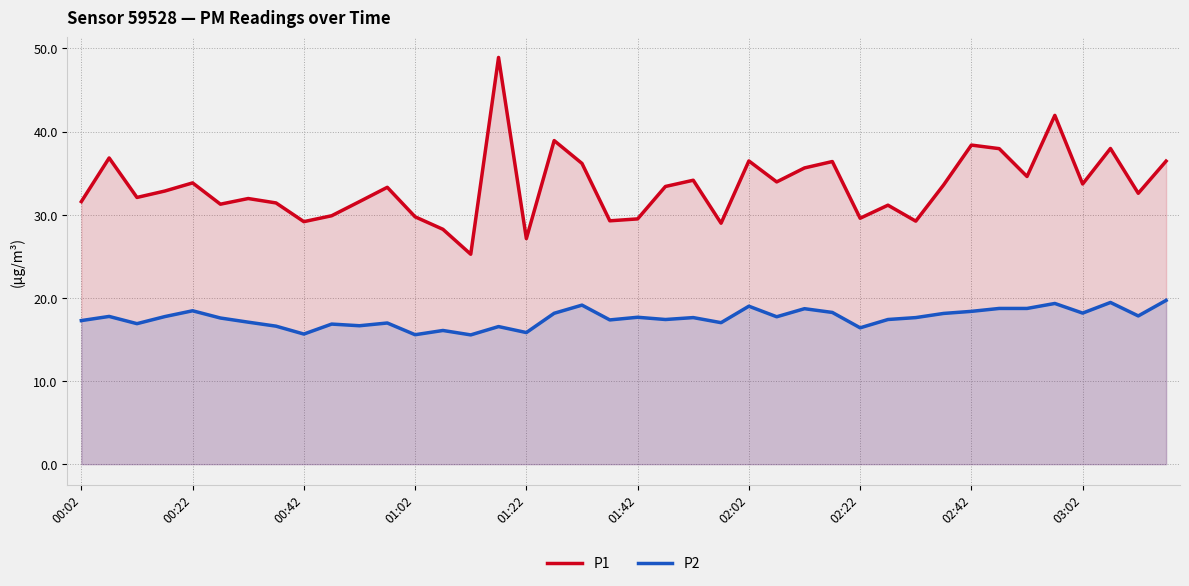

Between 00:22 and 02:42, which series saw the biggest shift?

P1